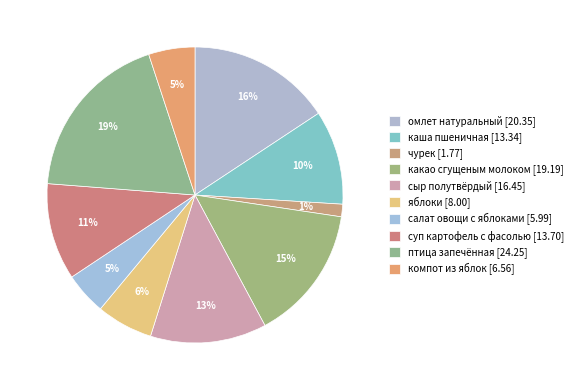

To the nearest percent, what is the average slice percentage?

10%